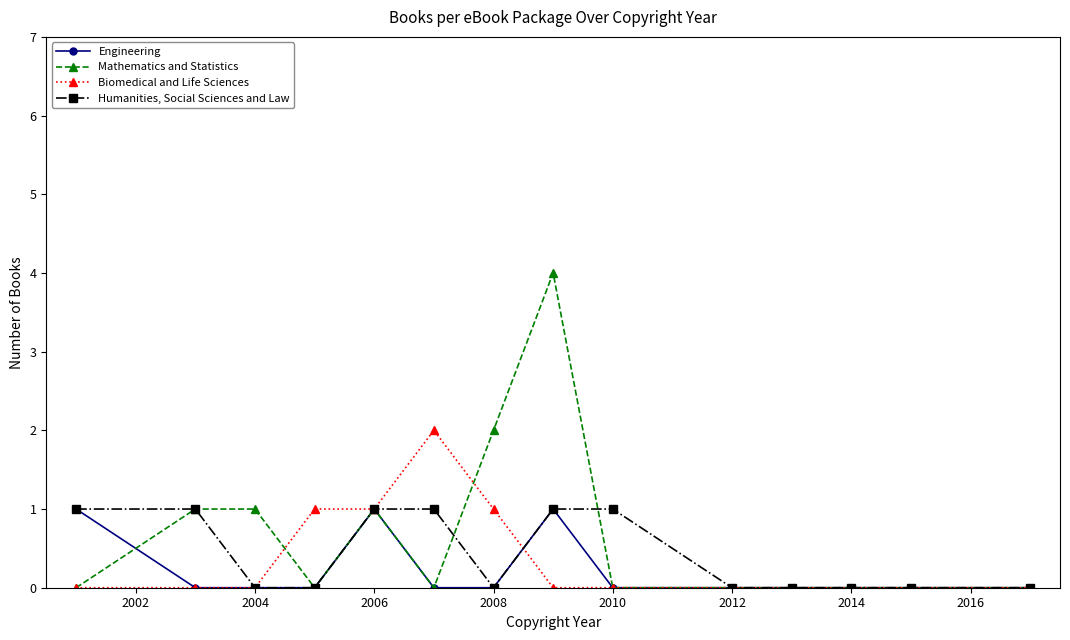

What is the sum of all Biomedical and Life Sciences values?

5